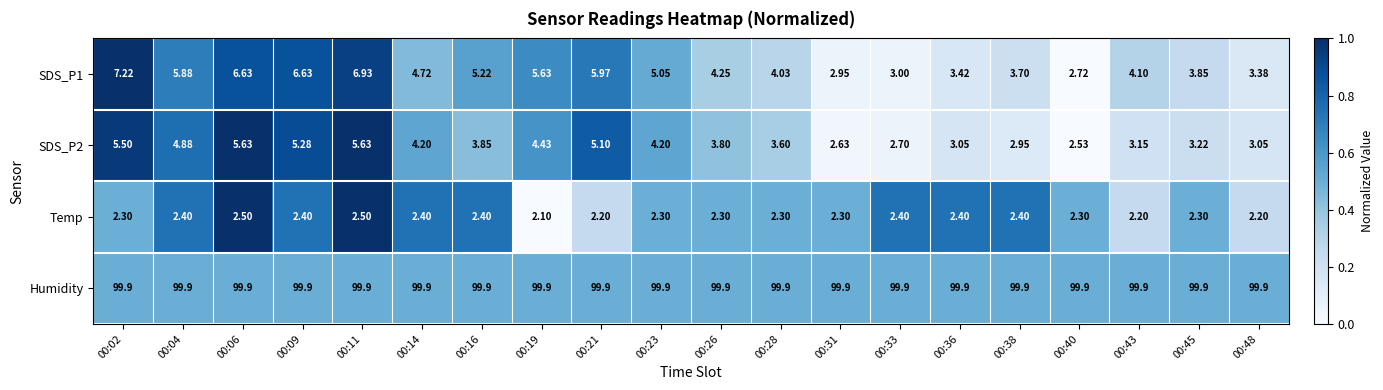

What is the spread (max minus min) of values at 00:38?

97.5